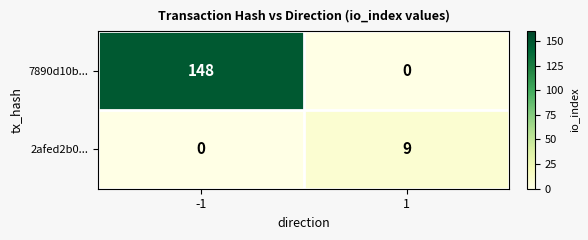

What is the sum of the 2afed2b0... values at 1 and -1?

9